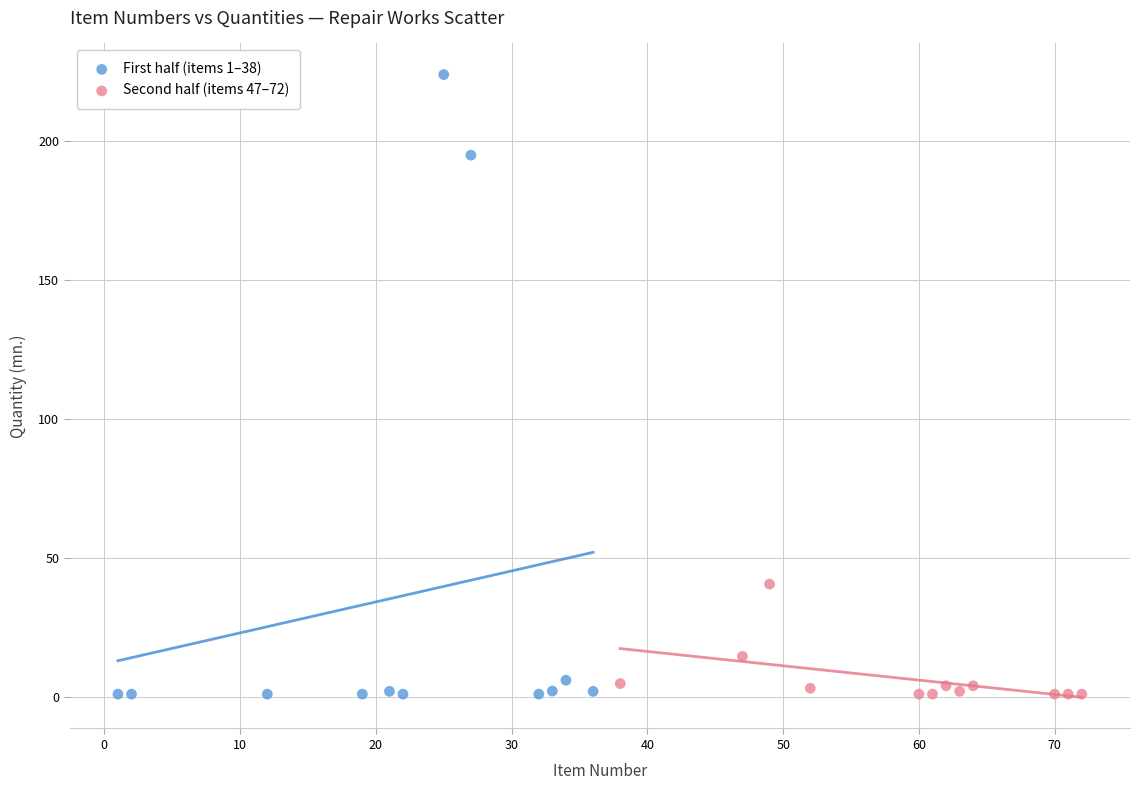

Which series reaches the maximum Y coordinate?

First half (items 1–38)